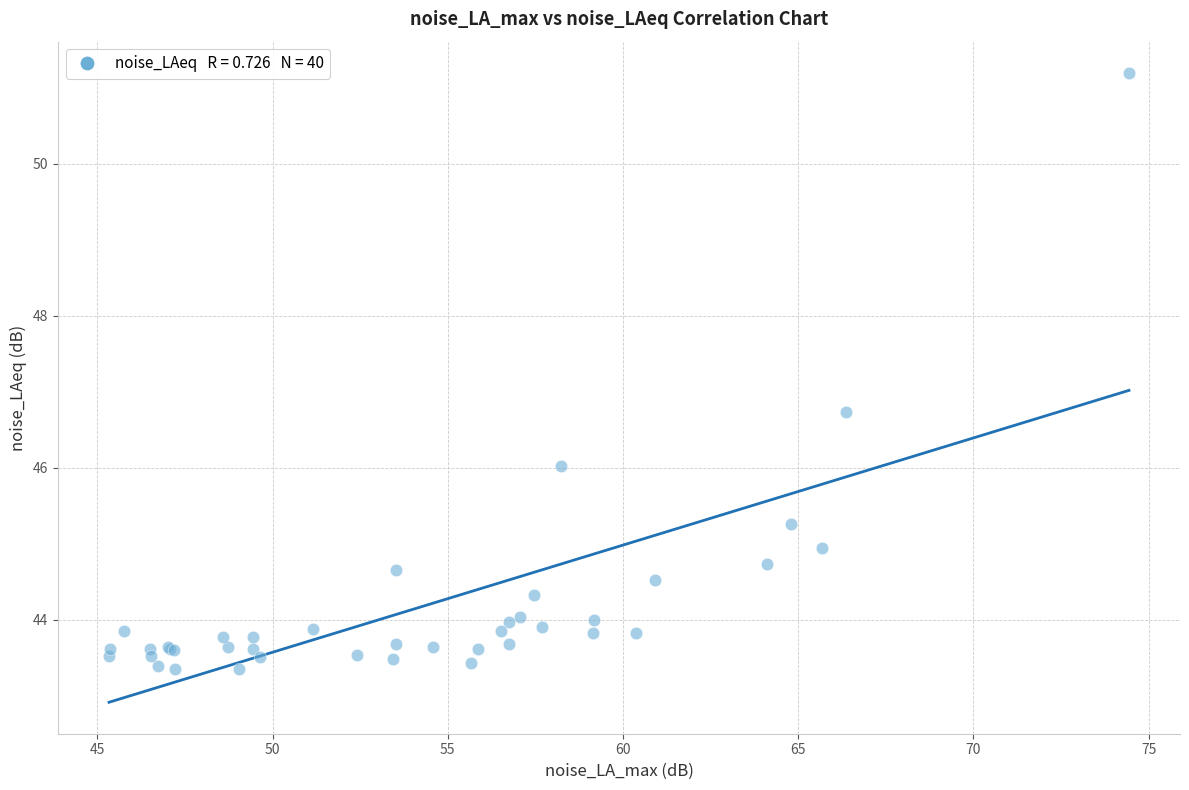

What Y value in the scatter plot is closest to 47?

46.7